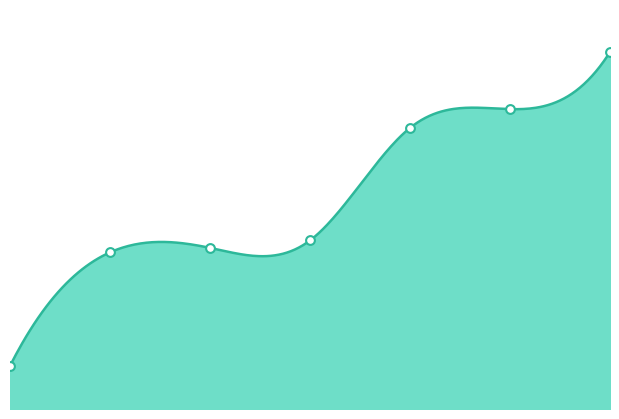

What is the change in value from 2 to 3?

+344